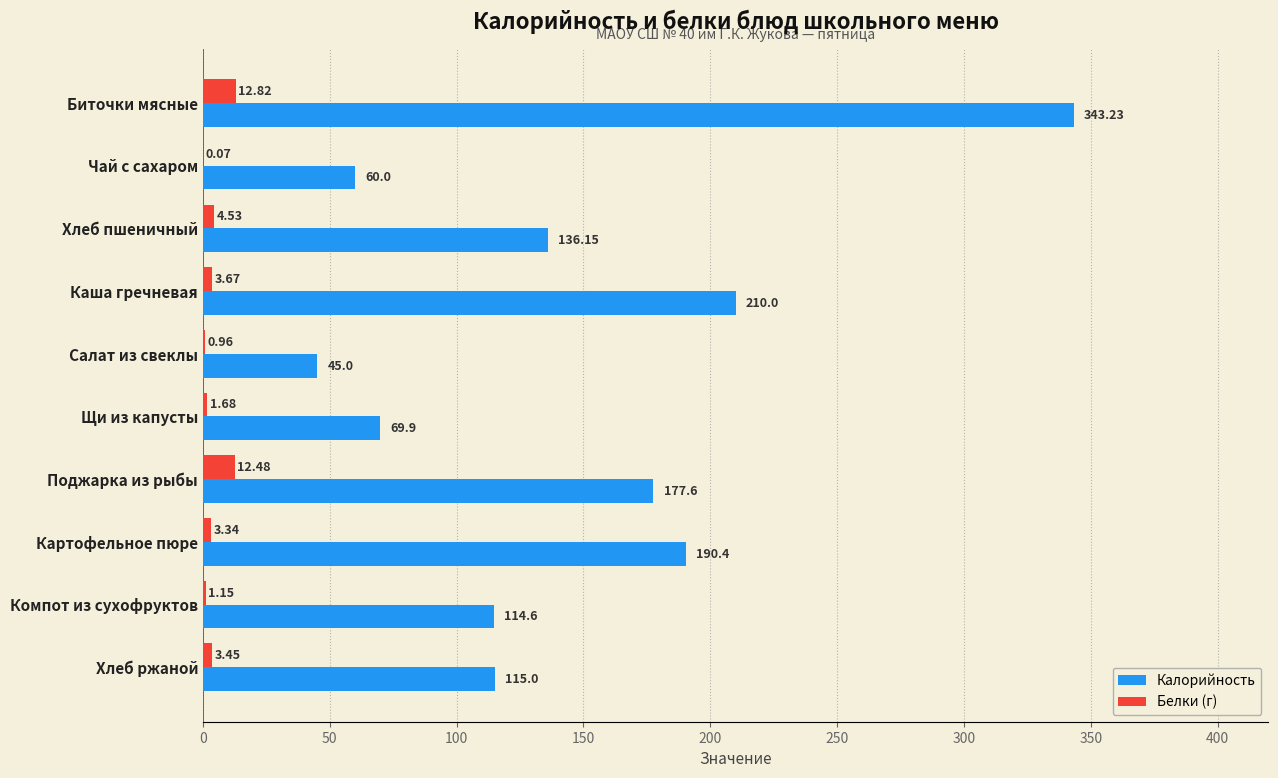

What is the greatest value displayed?

343.2